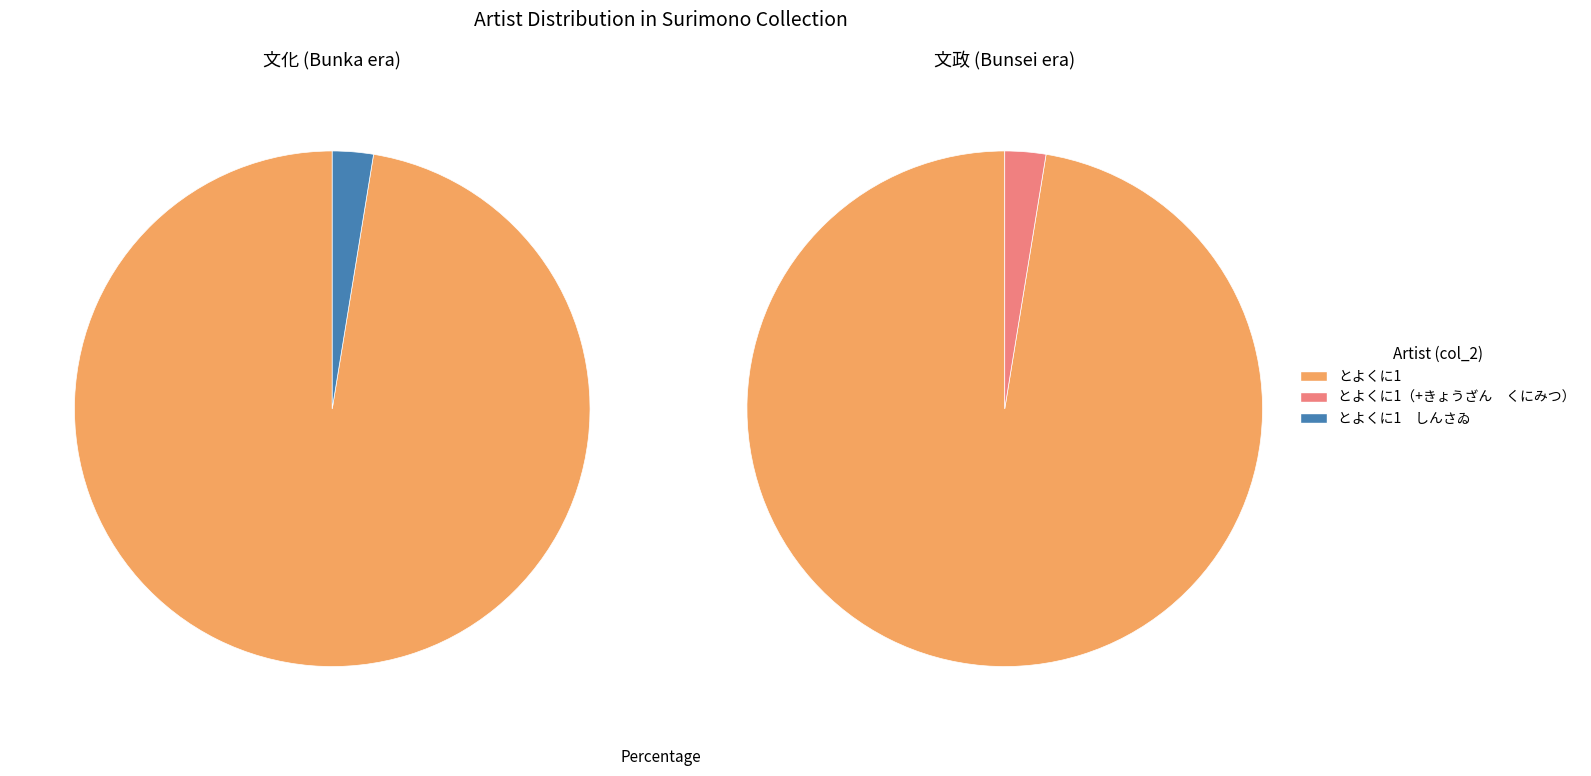

Which slice represents more than half of the pie?

とよくに1